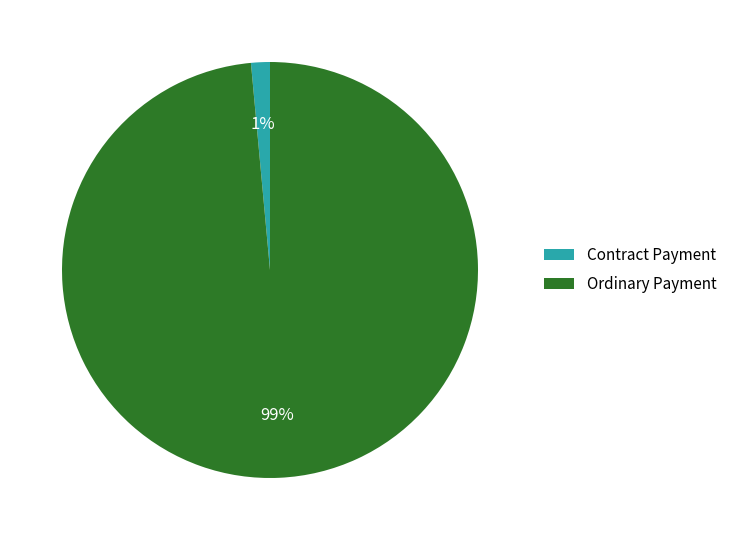

Between Contract Payment and Ordinary Payment, which is larger?

Ordinary Payment